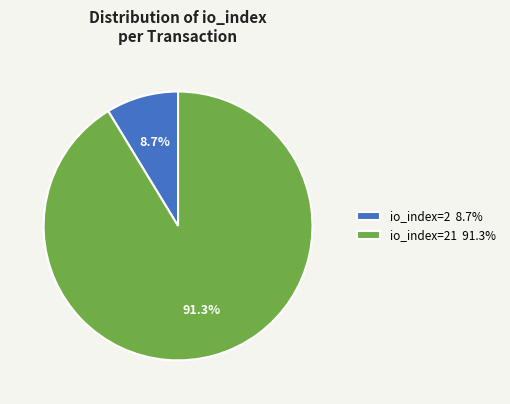

How many slices are in this pie chart?

2